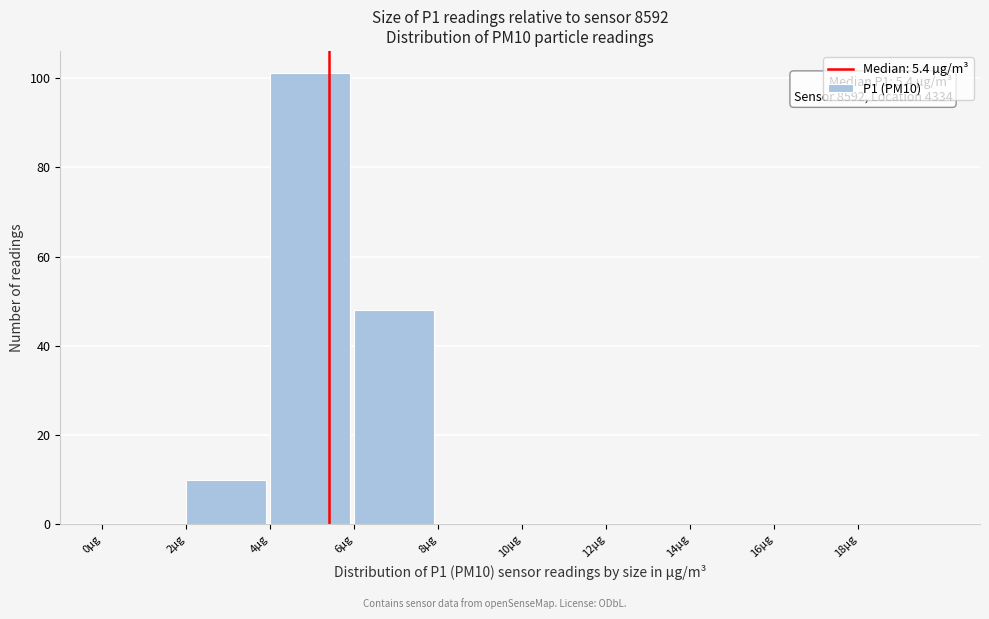

Over which range of the x-axis is the bar tallest?

4 to 6